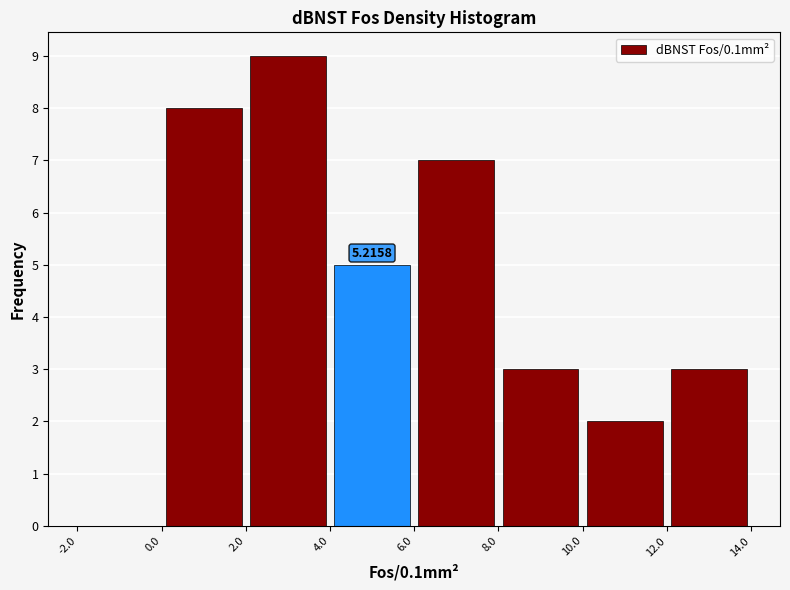

Which range on the x-axis has the tallest bar?

2.0 to 4.0